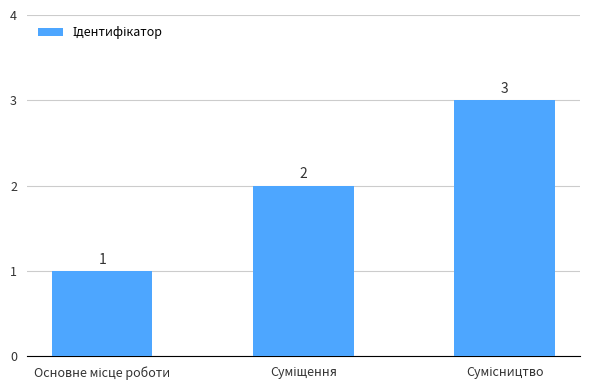

How many values are between 1 and 3?

3